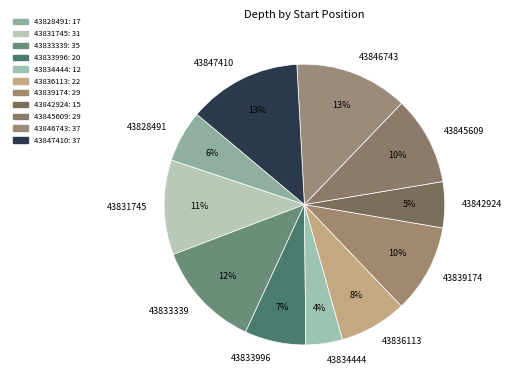

To the nearest percent, what portion does 43845609 represent?

10%